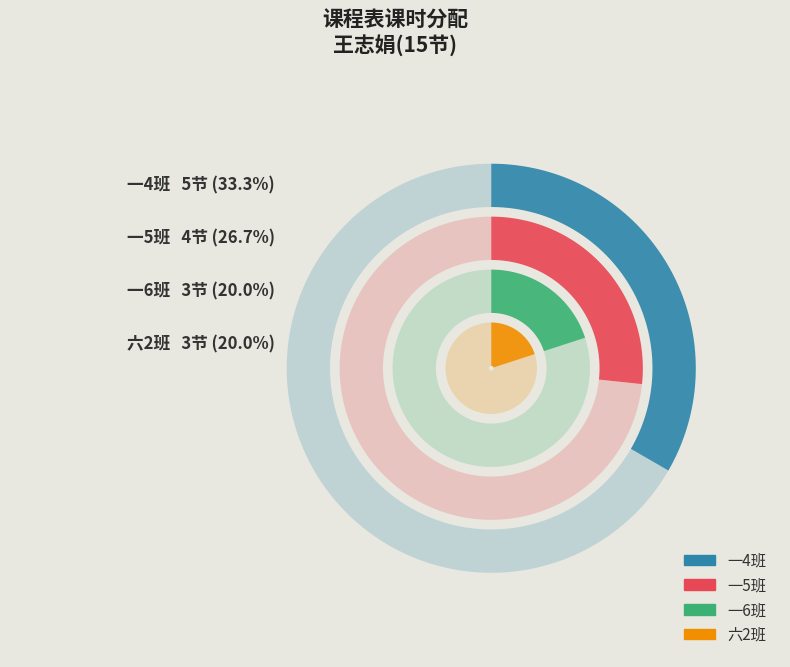

To the nearest percent, what percentage of the pie is 六2班?

20%